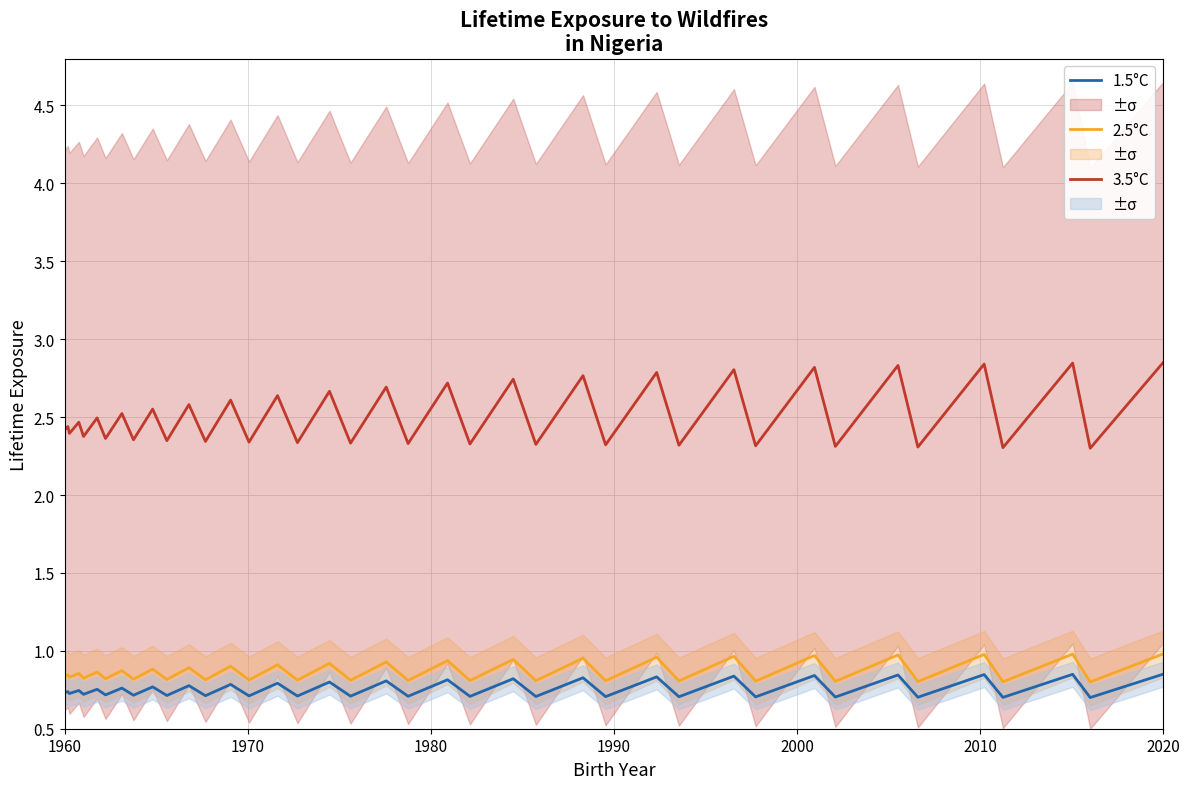

True or false: 2.5°C and 3.5°C cross at least once.

False